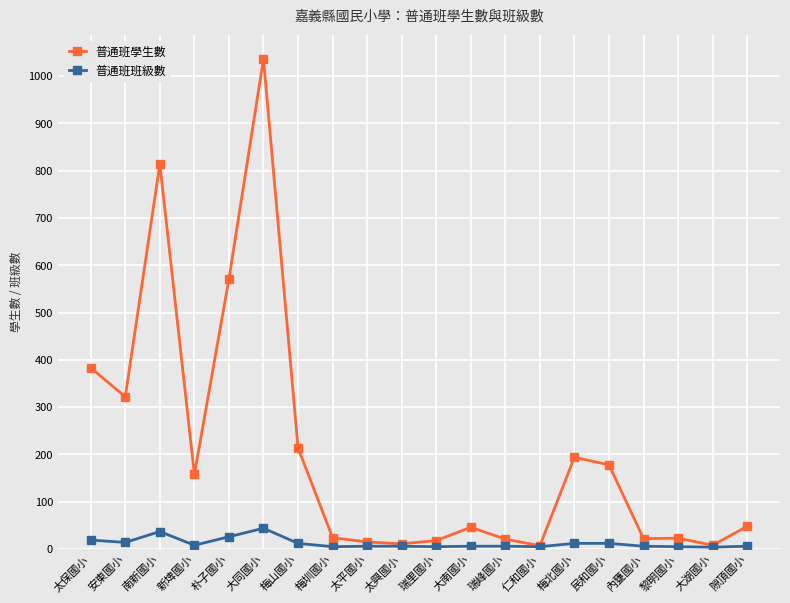

What is the difference between the 普通班學生數 values at 大同國小 and 瑞里國小?

1018